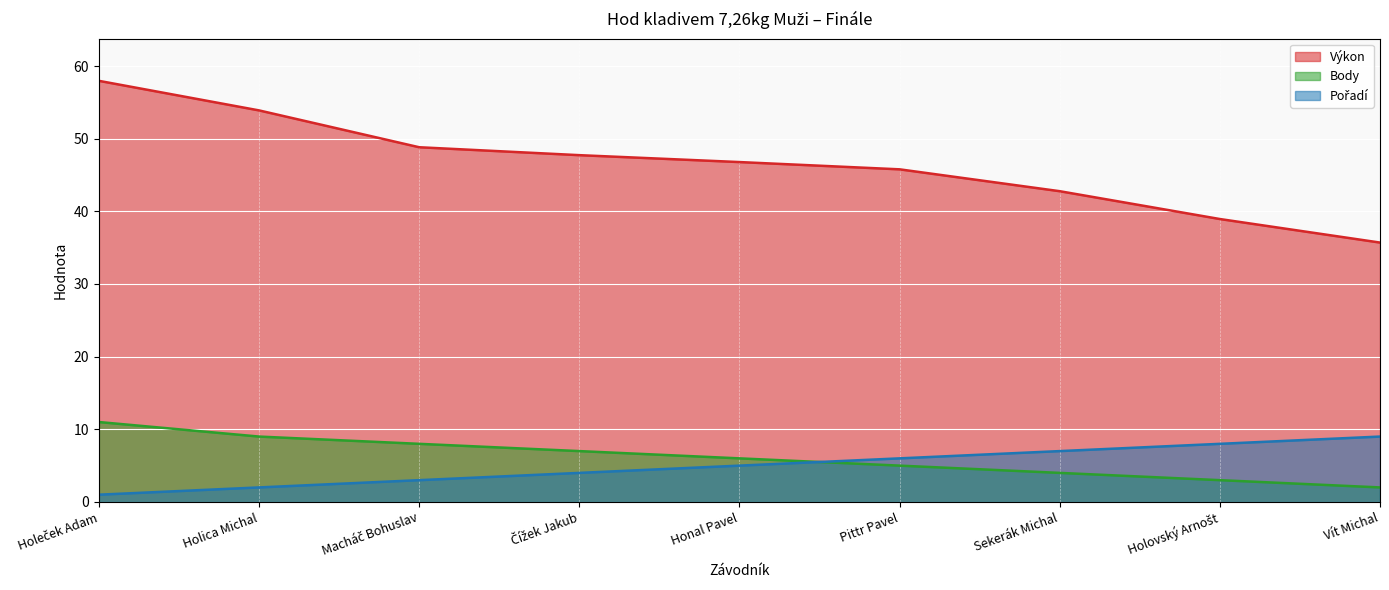

What is the difference between the Výkon values at Holovský Arnošt and Holica Michal?

15.0